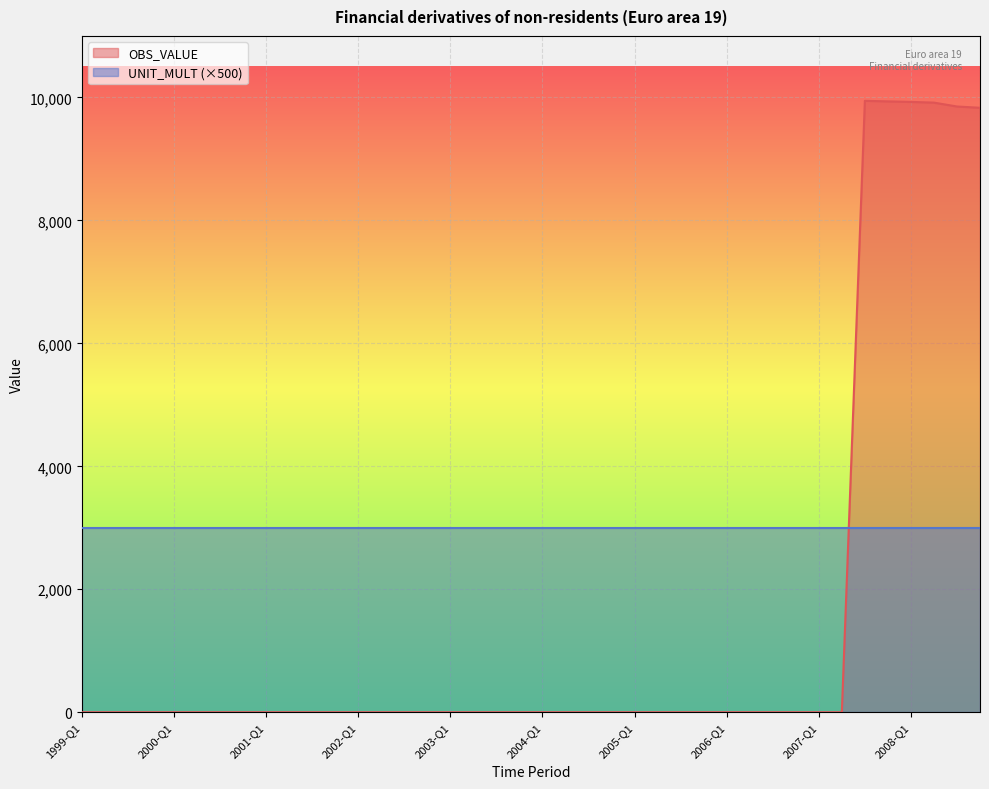

List the labels in order of value, smallest first.

1999-Q1, 1999-Q2, 1999-Q3, 1999-Q4, 2000-Q1, 2000-Q2, 2000-Q3, 2000-Q4, 2001-Q1, 2001-Q2, 2001-Q3, 2001-Q4, 2002-Q1, 2002-Q2, 2002-Q3, 2002-Q4, 2003-Q1, 2003-Q2, 2003-Q3, 2003-Q4, 2004-Q1, 2004-Q2, 2004-Q3, 2004-Q4, 2005-Q1, 2005-Q2, 2005-Q3, 2005-Q4, 2006-Q1, 2006-Q2, 2006-Q3, 2006-Q4, 2007-Q1, 2007-Q2, 2008-Q4, 2008-Q3, 2008-Q2, 2008-Q1, 2007-Q4, 2007-Q3